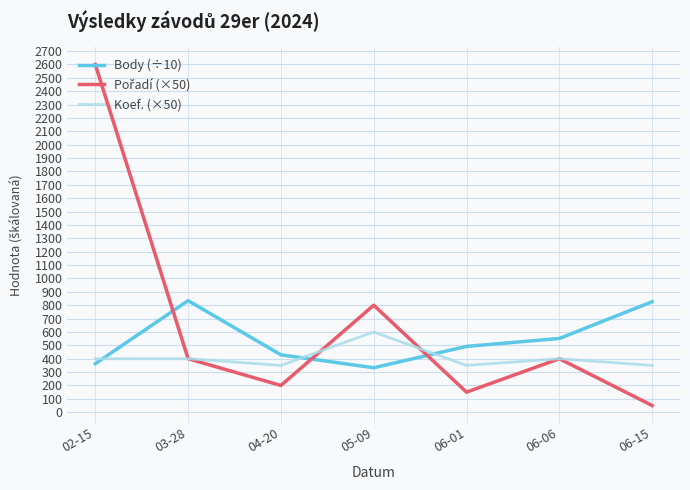

Does the chart display data point markers on the line(s)?

No